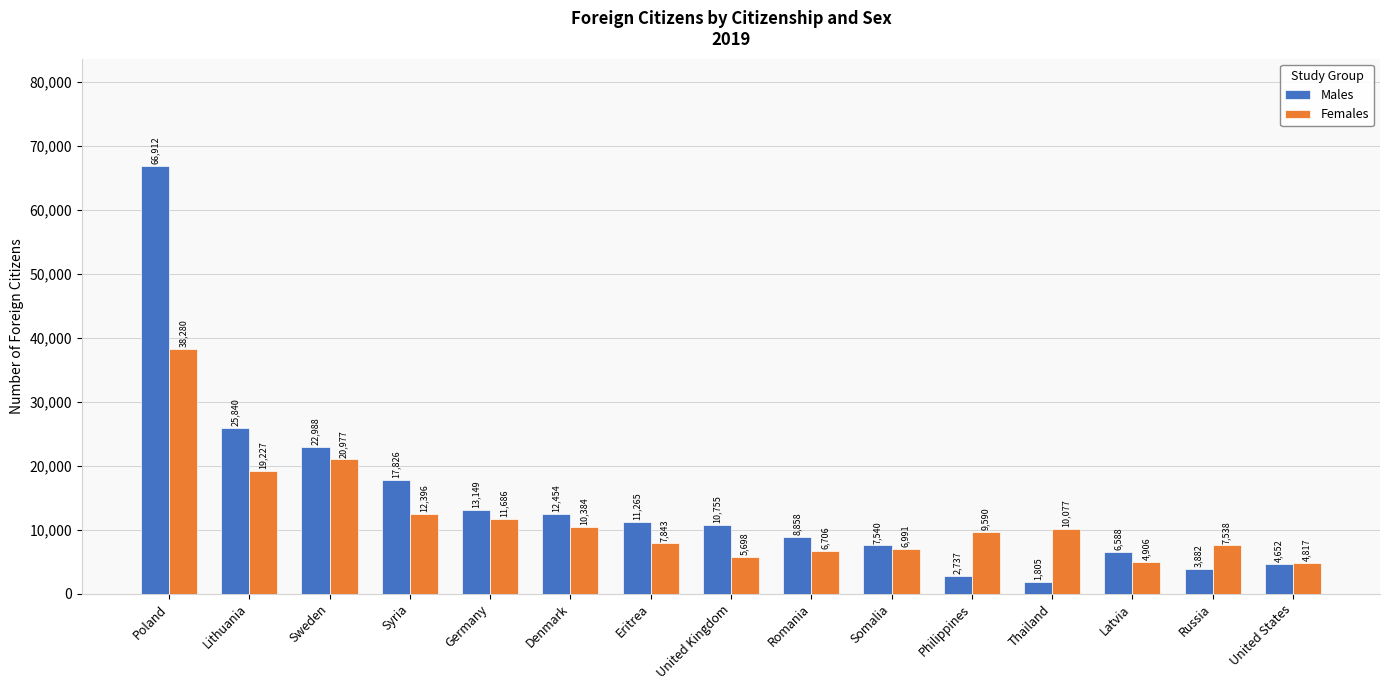

Is it true that Males equals 10755 at United Kingdom?

True